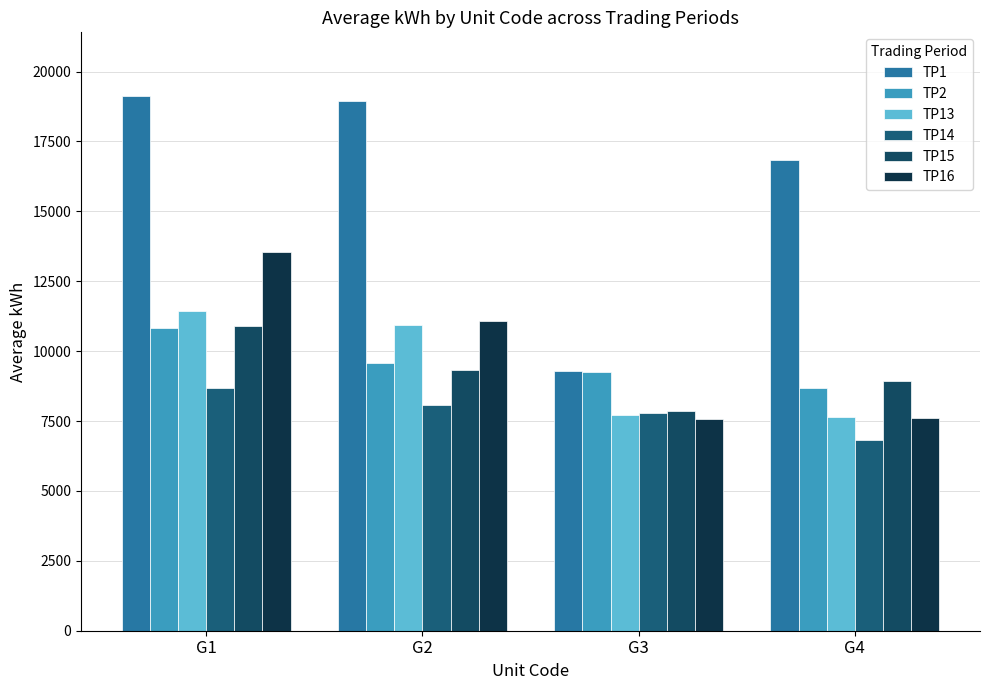

What is the highest value of the TP1 series?

19109